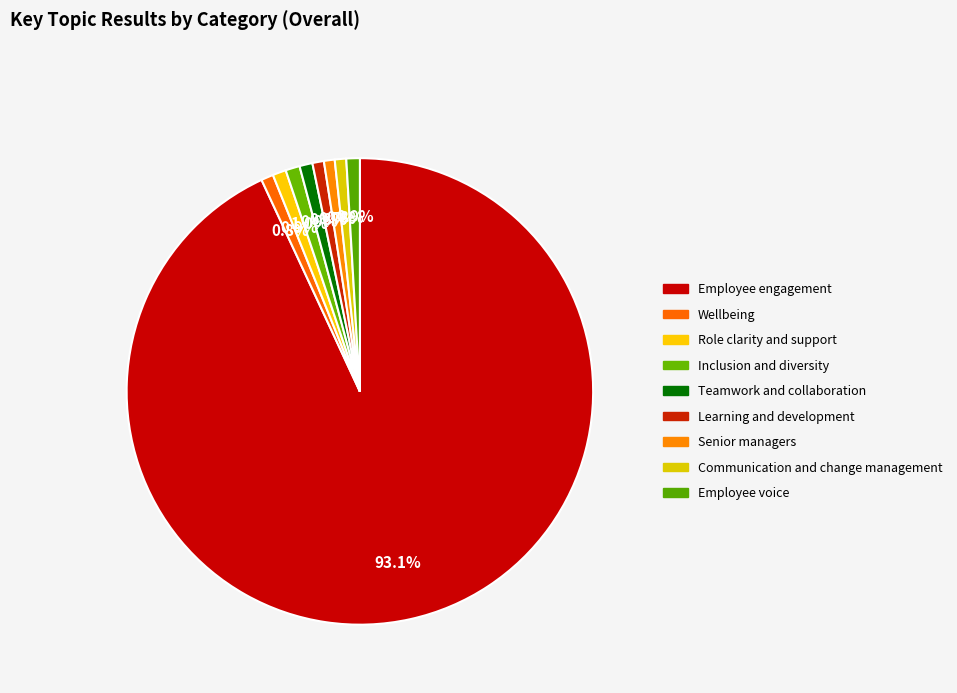

What percentage is the Senior managers slice, to the nearest percent?

1%